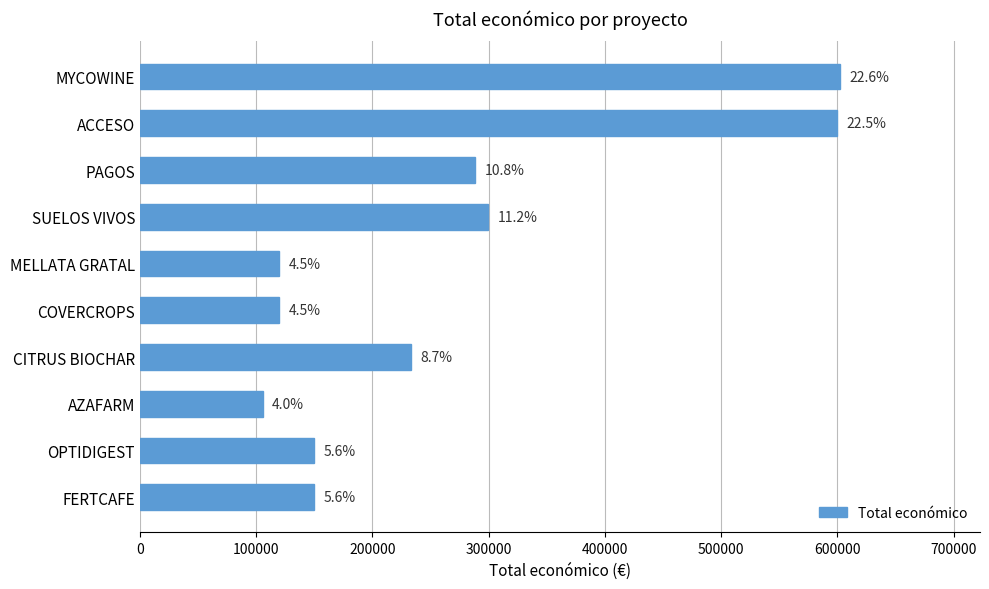

Does the chart contain any negative values?

No